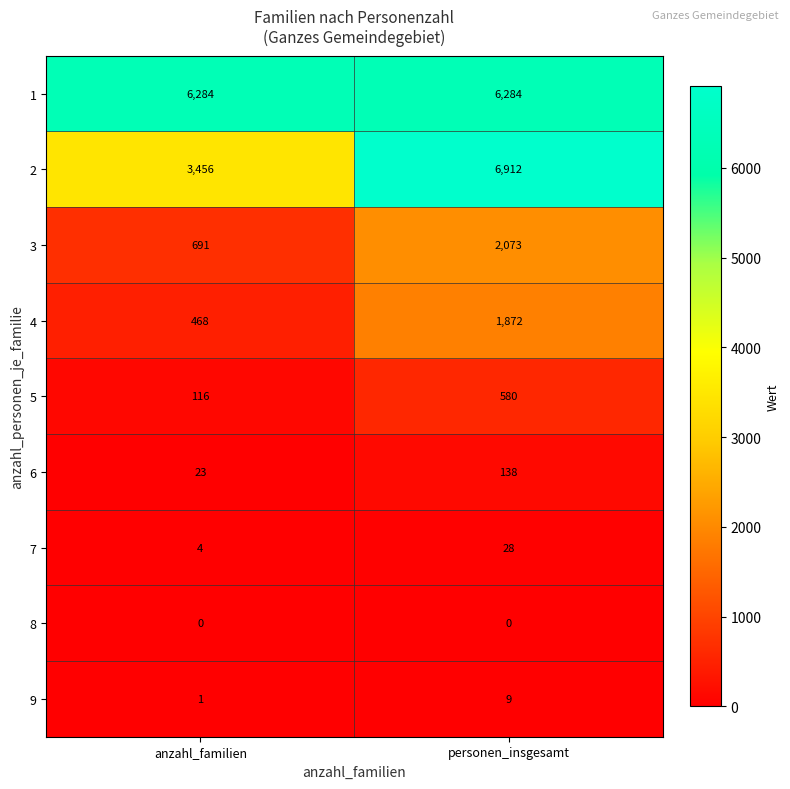

What is the total value across all series at personen_insgesamt?

17896